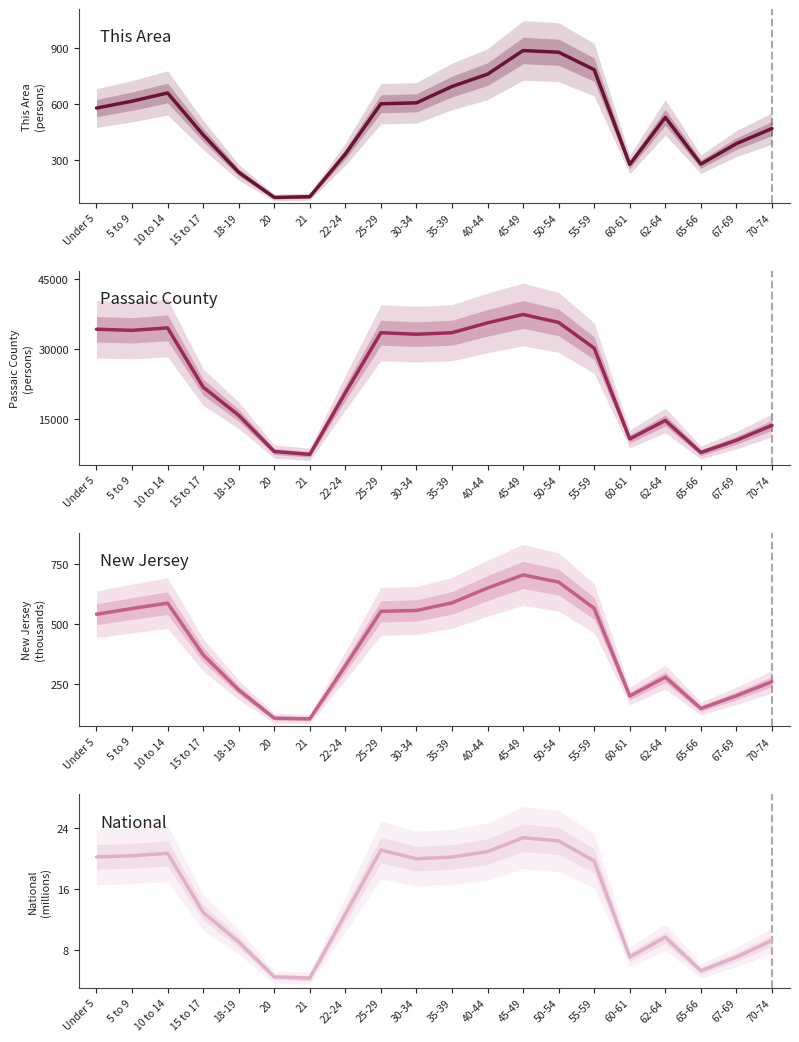

How many values in the New Jersey series are below 541?

10